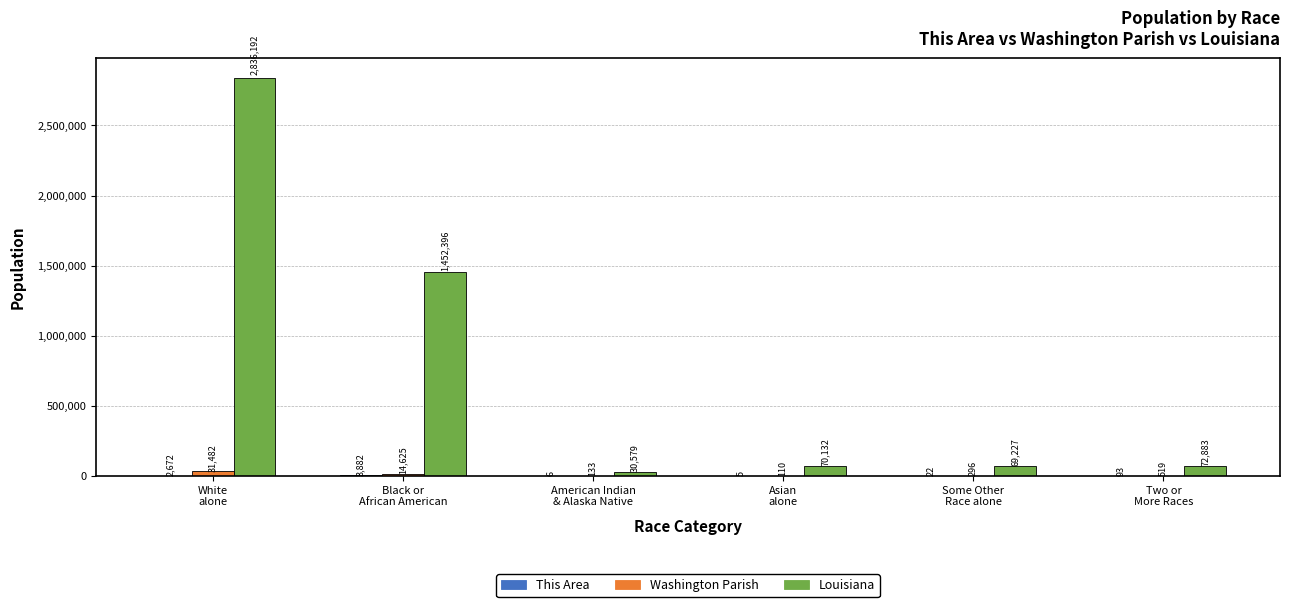

Which series has the largest total across all categories?

Louisiana